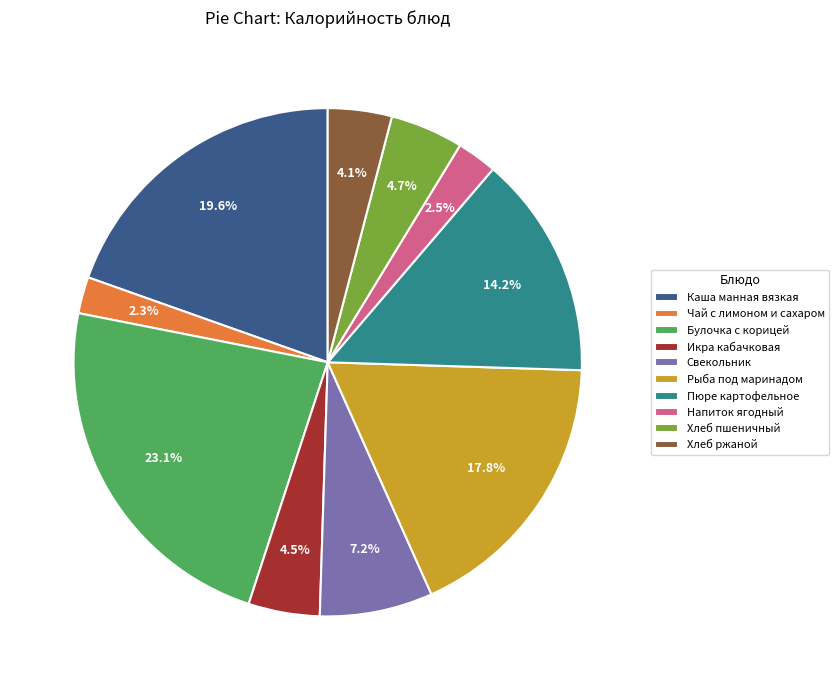

Does Рыба под маринадом represent more than half of the total?

No